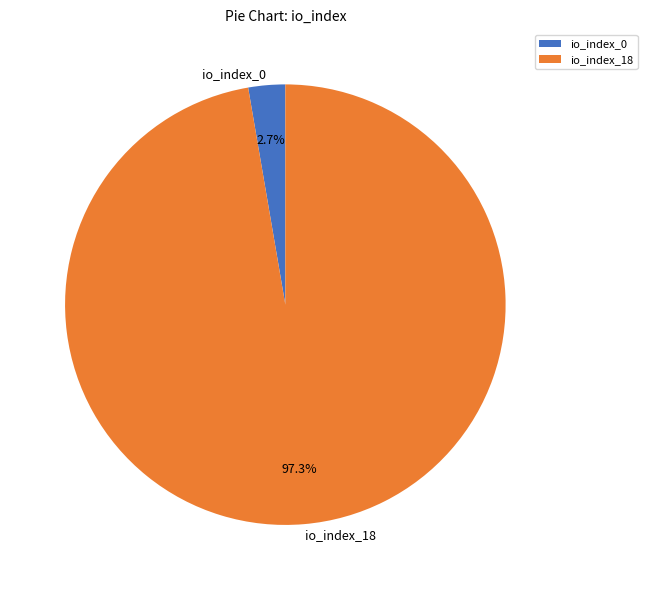

To the nearest percent, what is the difference between the io_index_0 and io_index_18 slice percentages?

95%